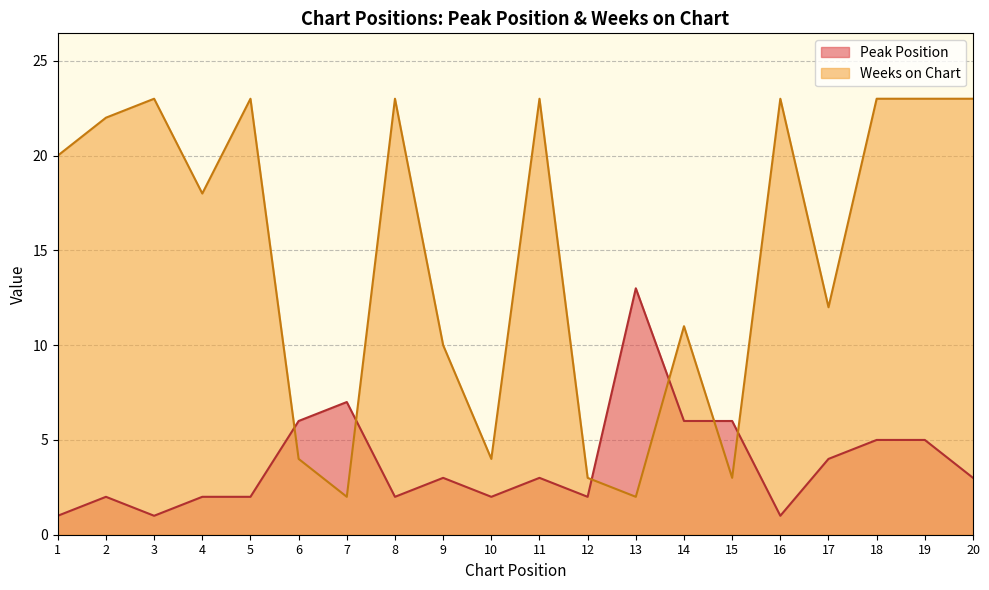

Which series has the largest total across all categories?

Weeks on Chart